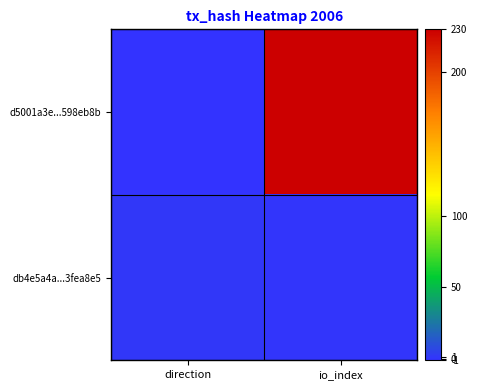

What is the total value across all series at io_index?

230